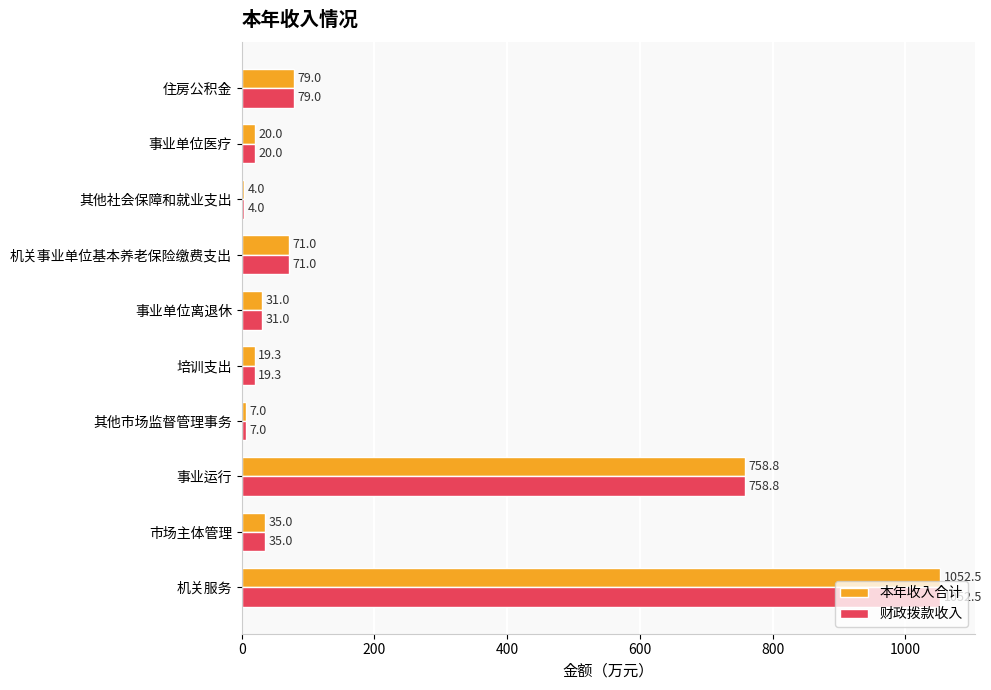

At how many categories does at least one series exceed 543?

2